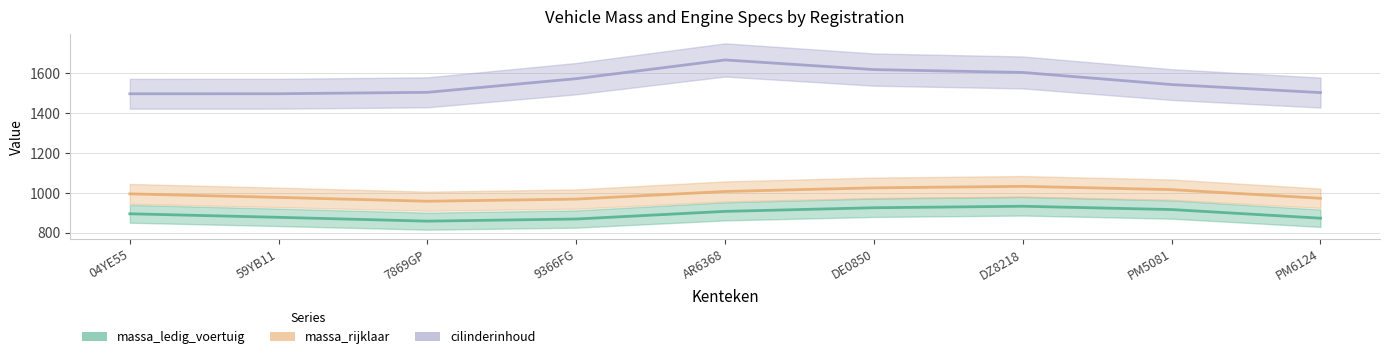

List the series in order of their overall mean, lowest first.

massa_ledig_voertuig, massa_rijklaar, cilinderinhoud